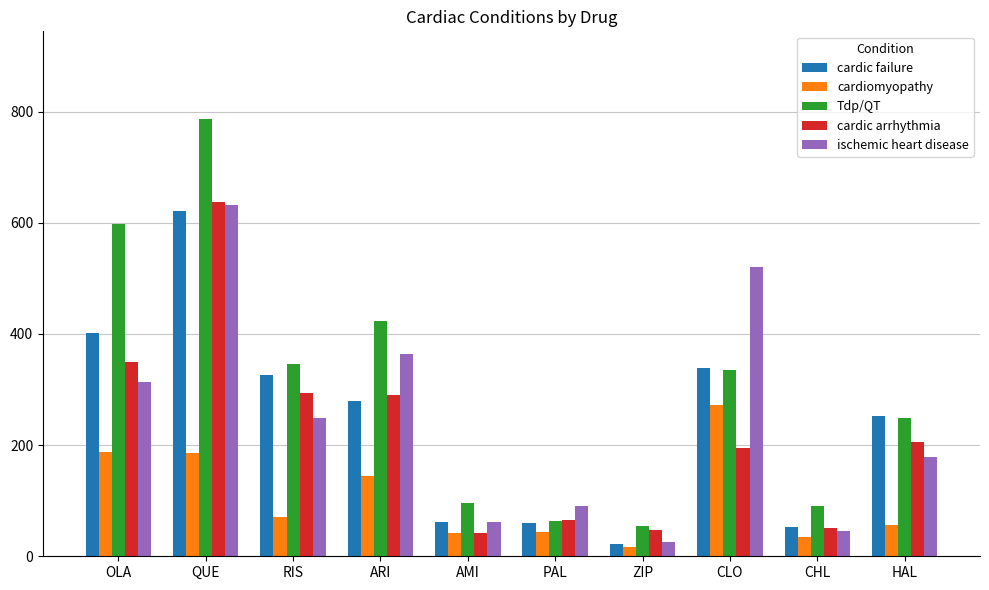

What is the label of the 6th bar from the left?

PAL